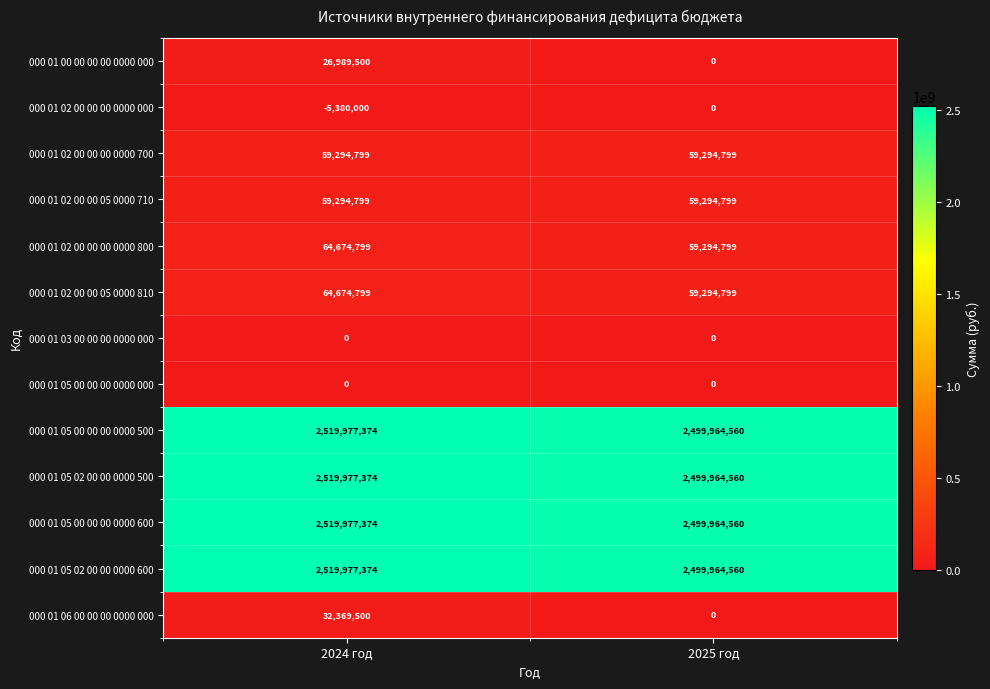

At which category does the chart reach its minimum across all series?

2024 год